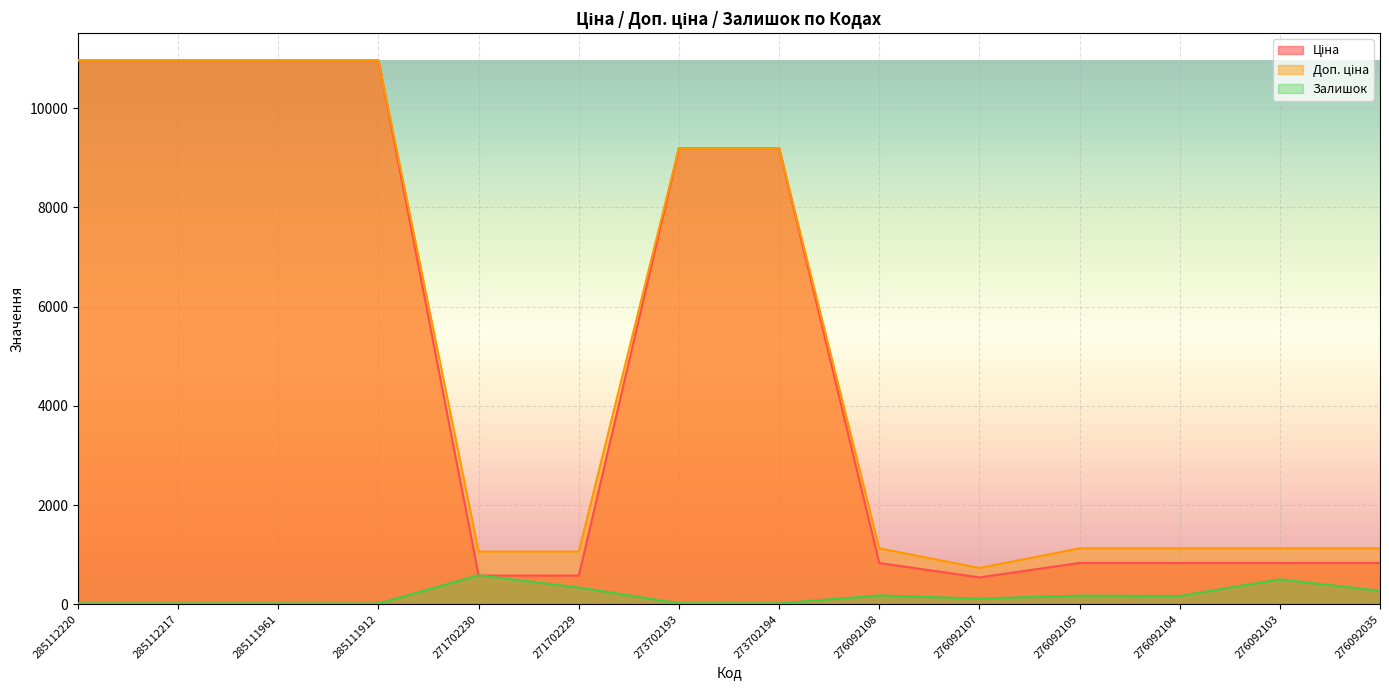

How many lines are shown in the chart?

3